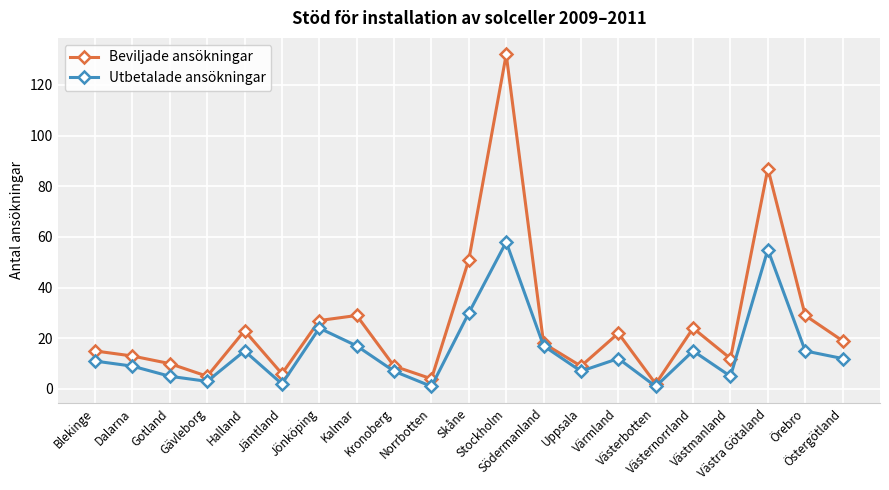

What is the total value across all series at Stockholm?

190